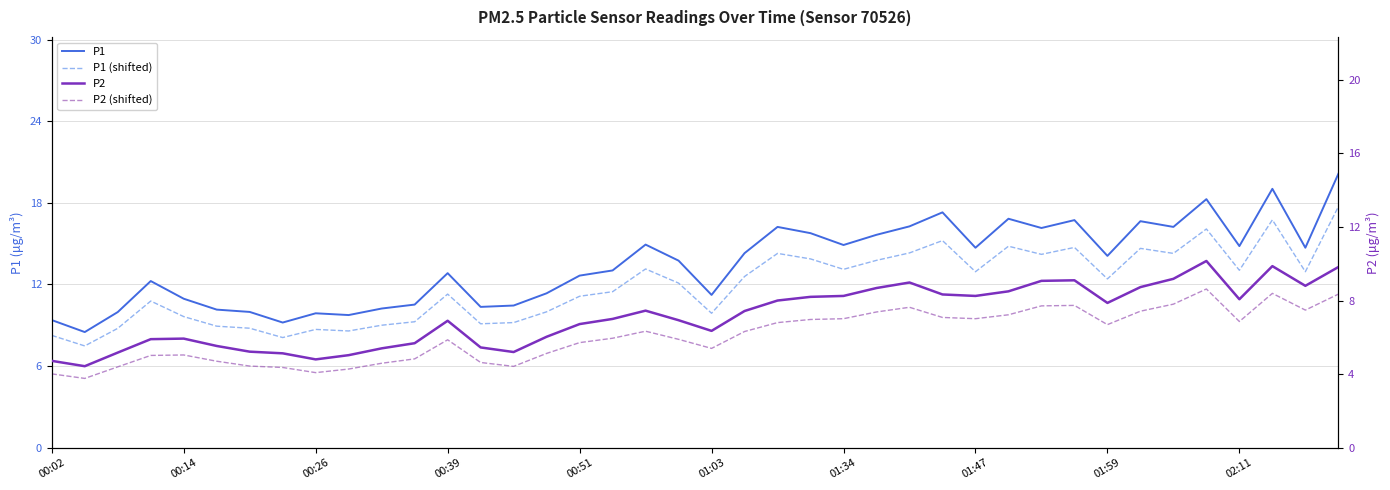

True or false: P2 (shifted) has a value of 5.1 at 15.

True